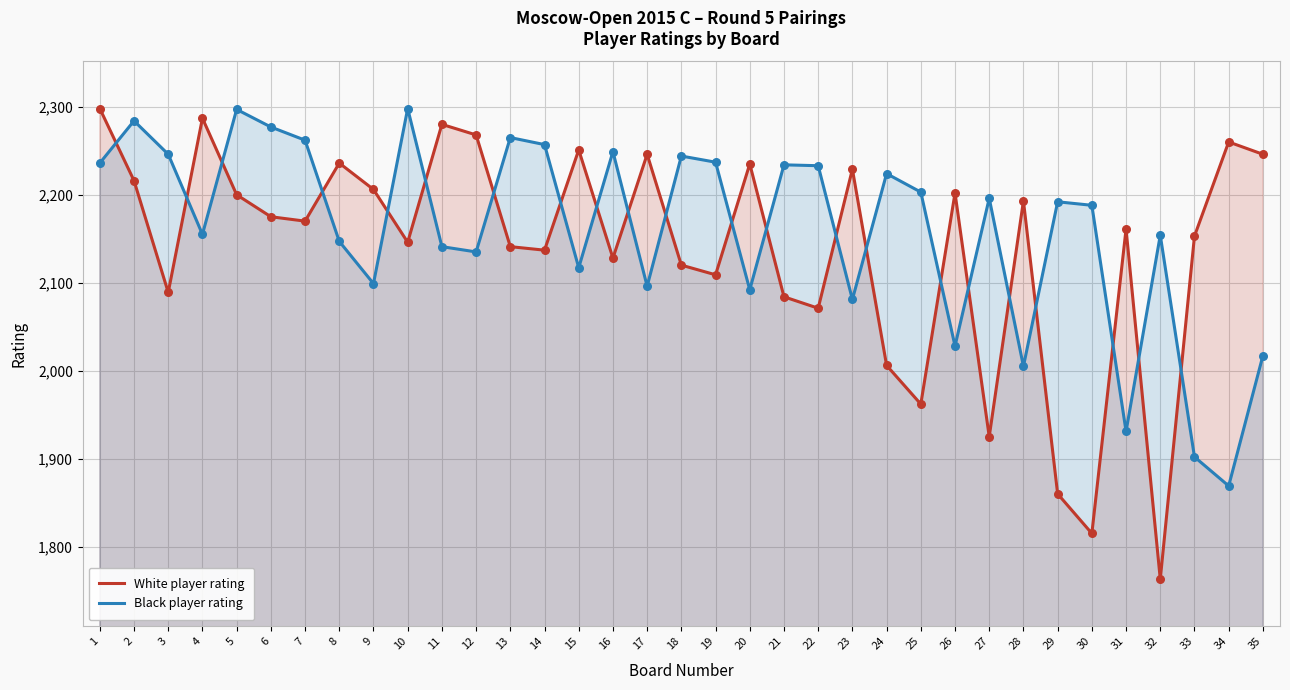

At which category is the sum across all series the highest?

1